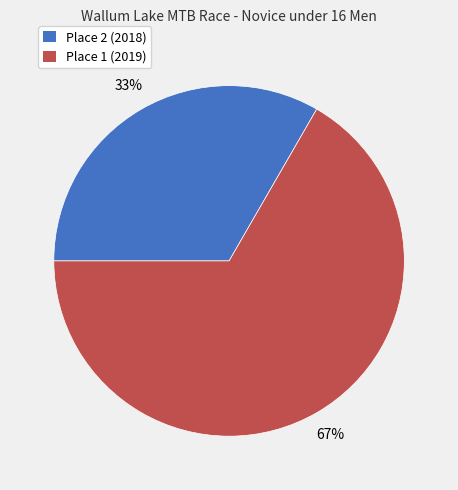

Is the sum of Place 1 (2019) and Place 2 (2018) greater than half?

Yes